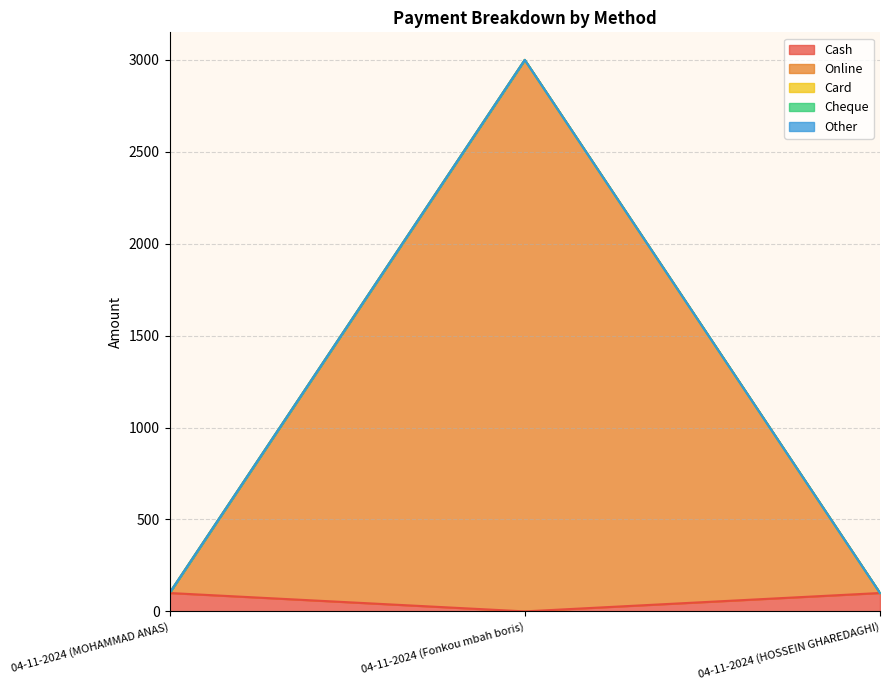

Which series changed the most between 04-11-2024 (MOHAMMAD ANAS) and 04-11-2024 (Fonkou mbah boris)?

Online